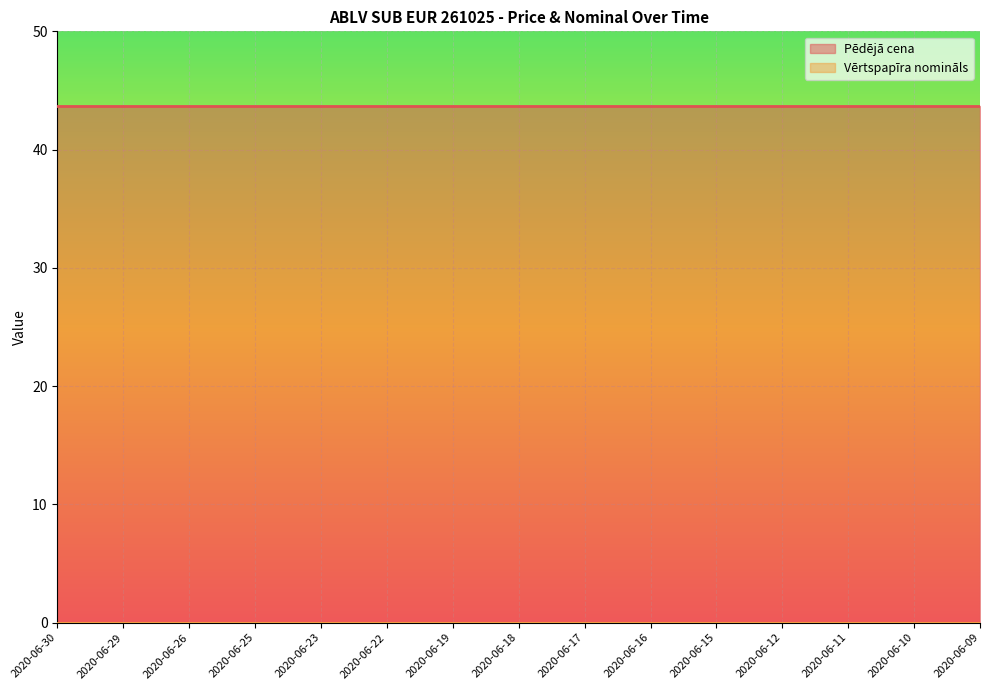

How many data points does each series have?

15